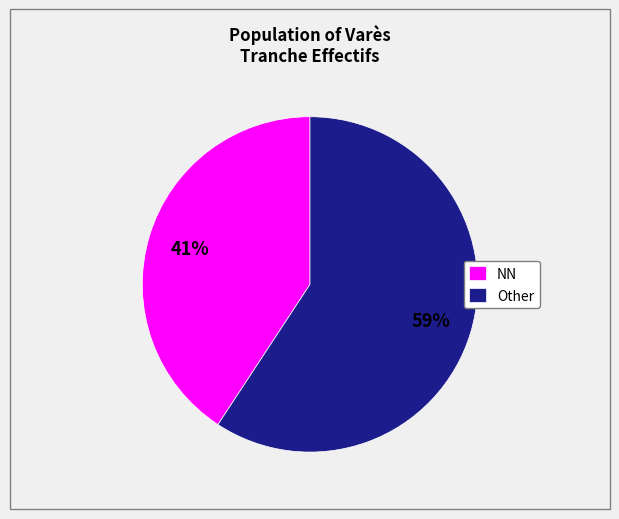

Is there a majority slice in this chart?

Yes